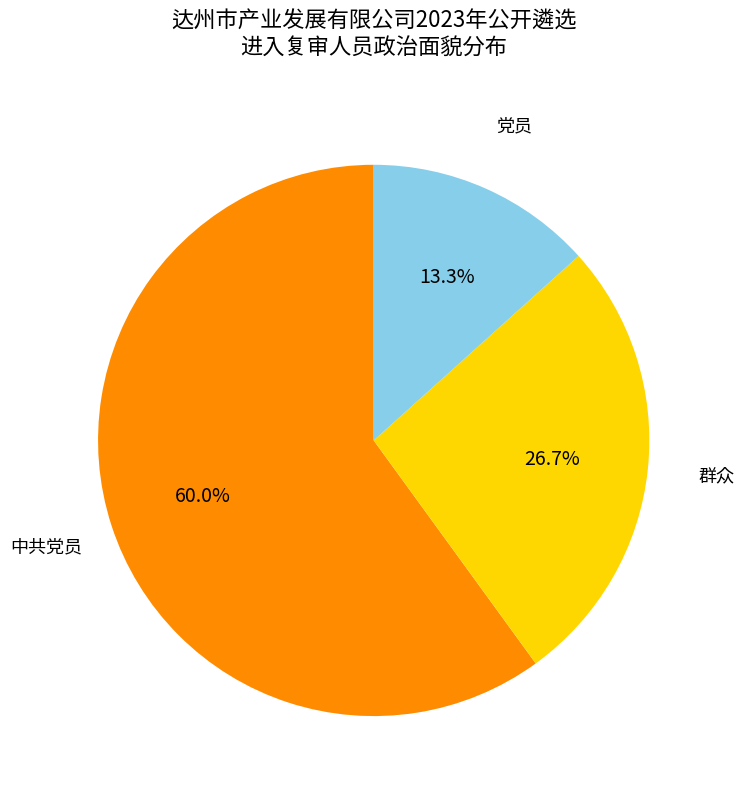

Is there a majority slice in this chart?

Yes